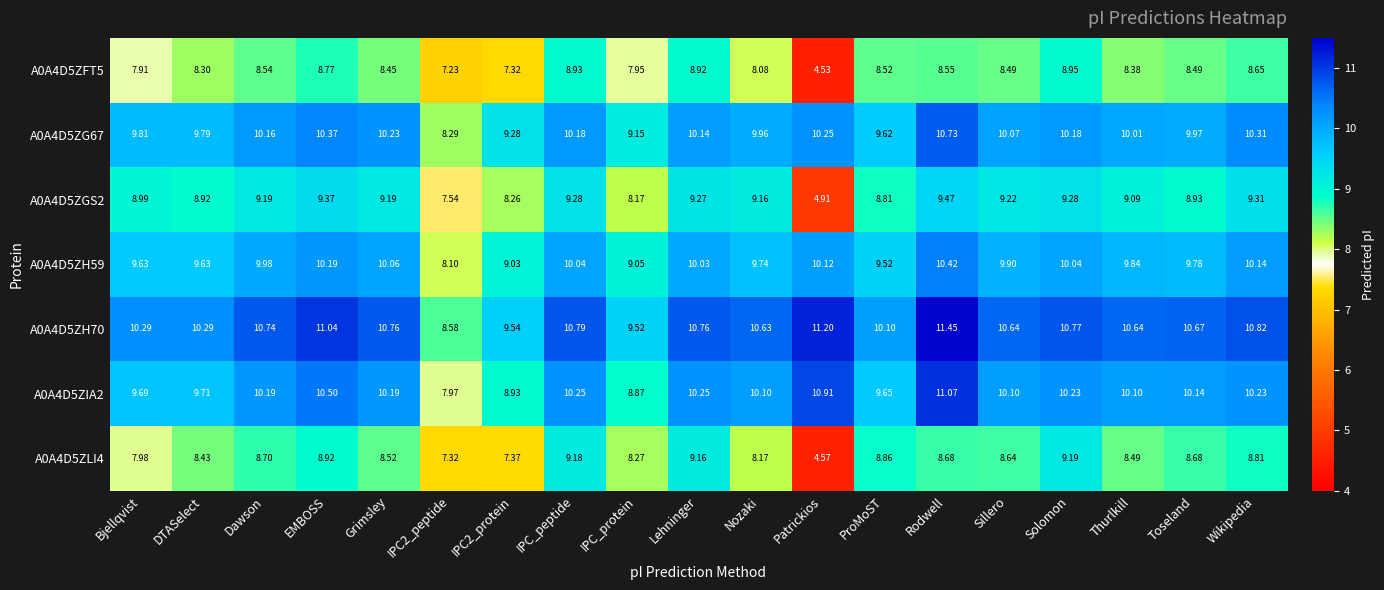

At which category is the sum across all series the highest?

Rodwell